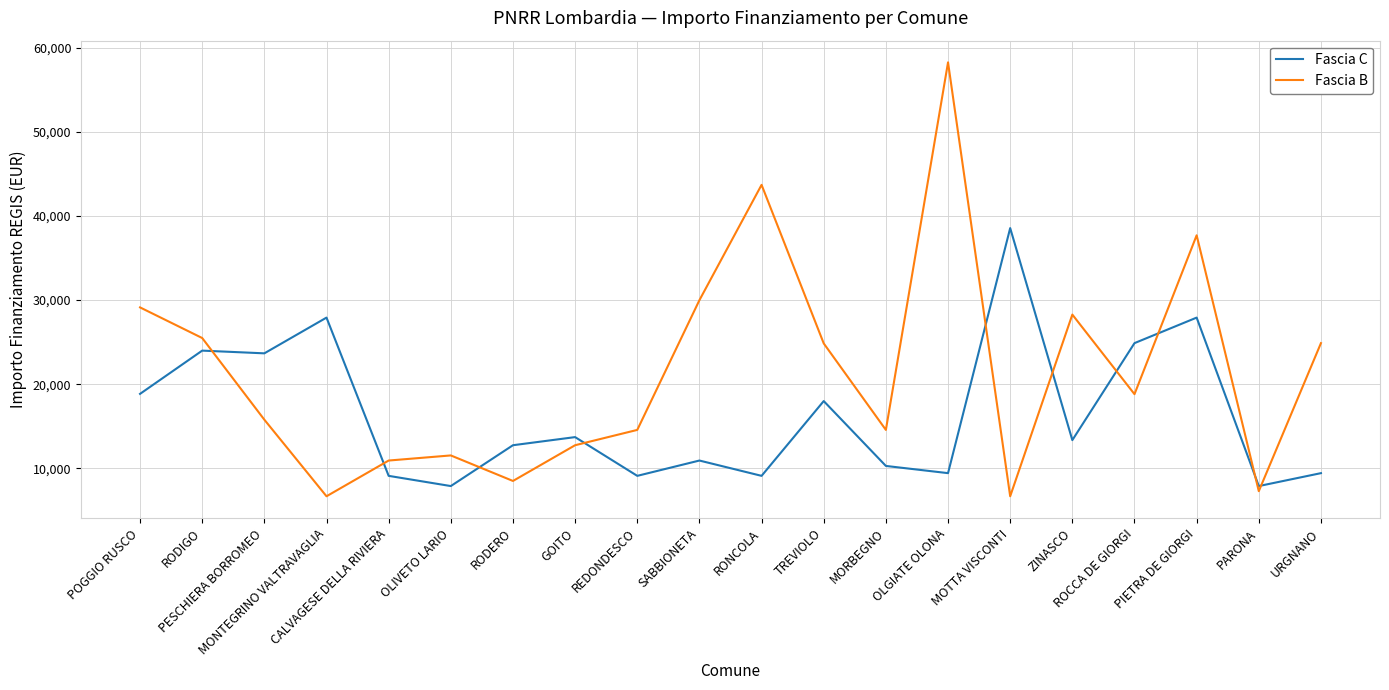

The Fascia B series shows 16811 at OLIVETO LARIO. True or false?

False